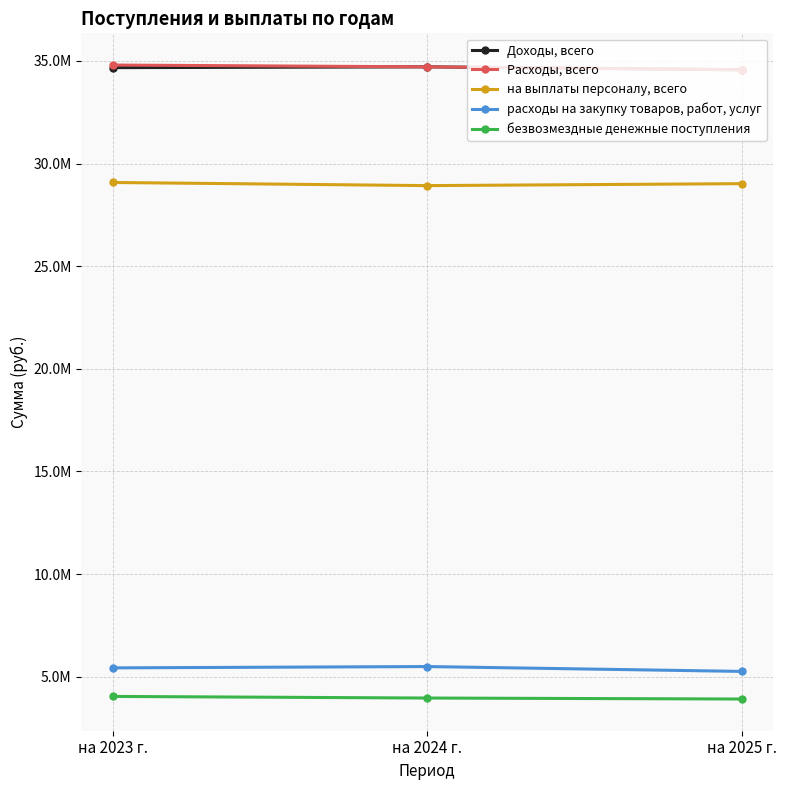

What is the highest value of the безвозмездные денежные поступления series?

4038059.5